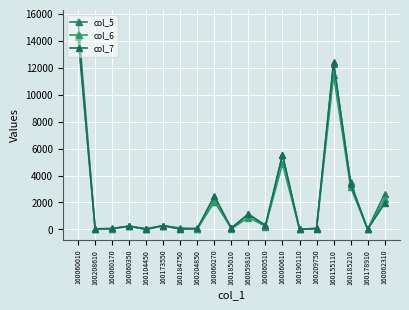

What is the spread (max minus min) of values at 160062310?

715